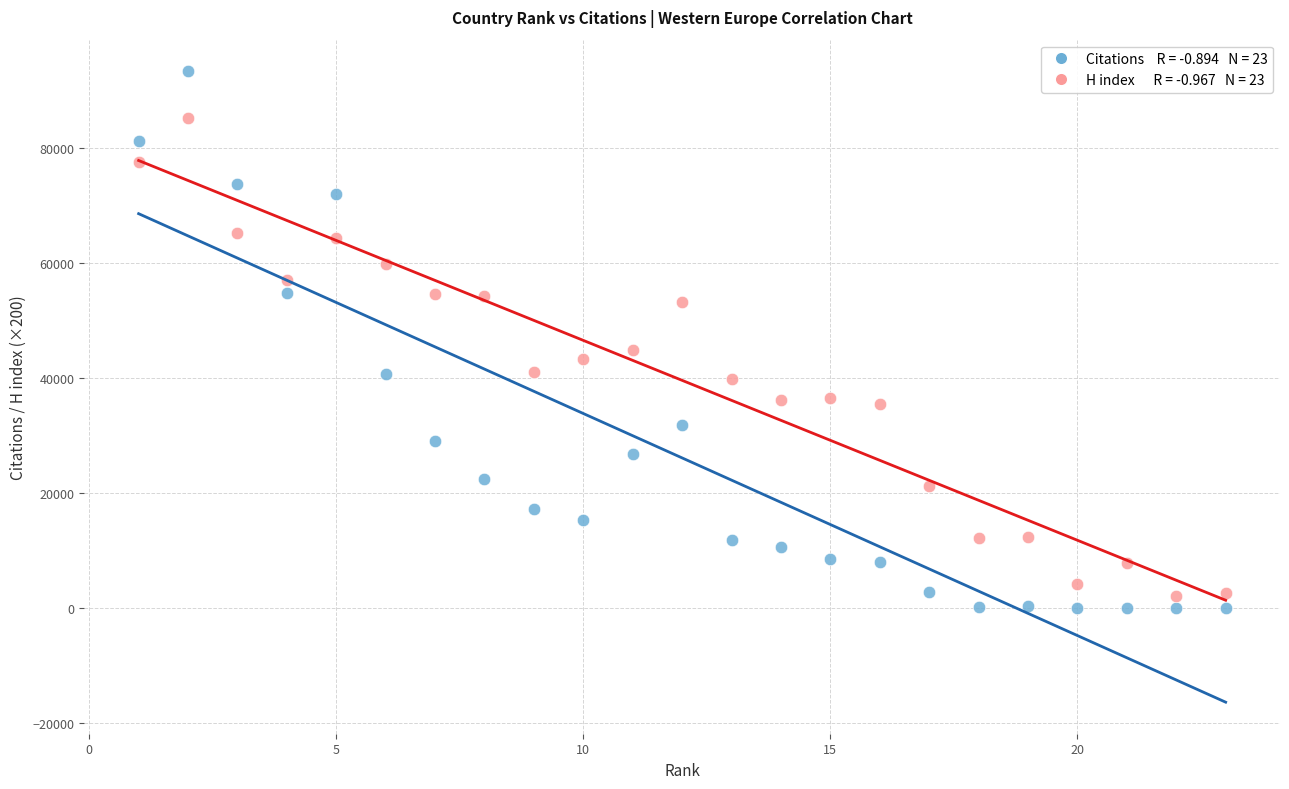

Across all data points, what is the range of Y values (max minus min)?

93402